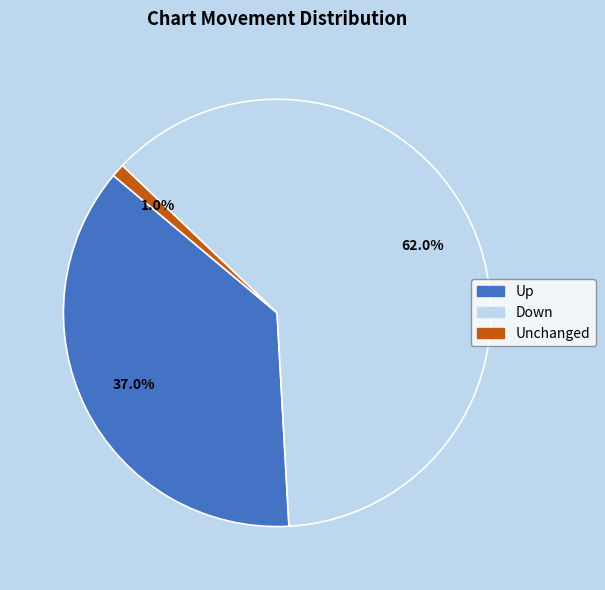

Is there a majority slice in this chart?

Yes